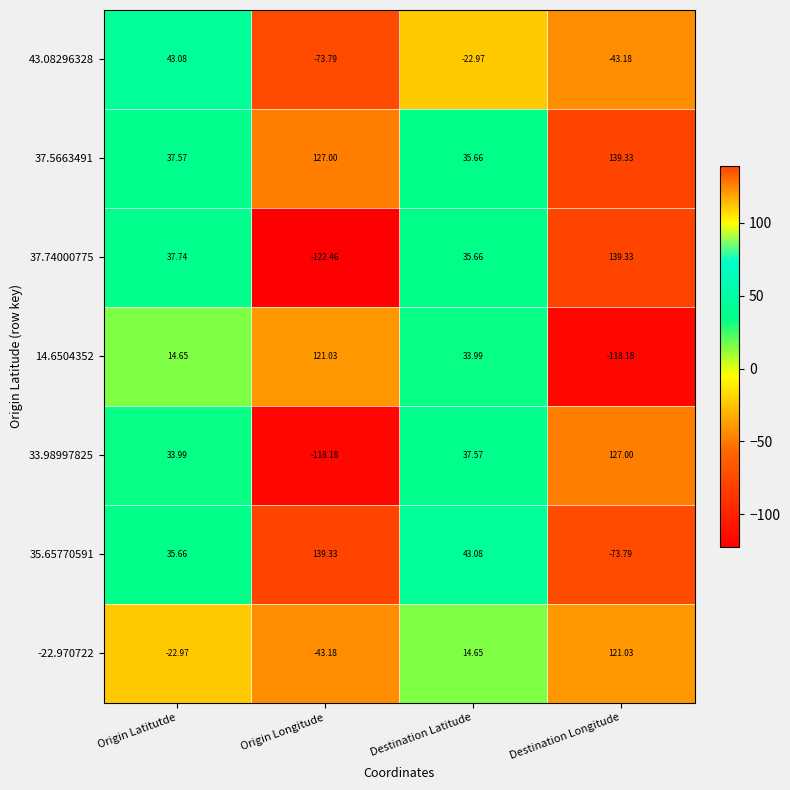

At which label is 14.6504352 closest to 1?

Origin Latitutde